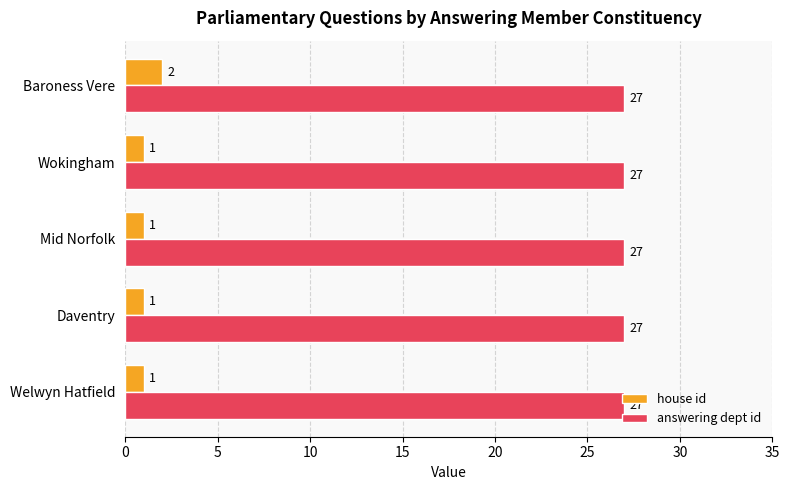

Which series changed the most between Welwyn Hatfield and Baroness Vere?

house id